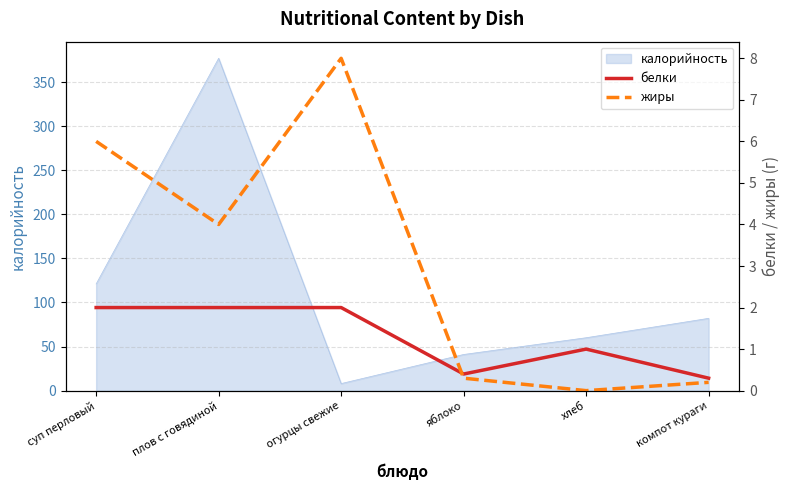

What is the difference between the highest and lowest values at огурцы свежие?

6.0